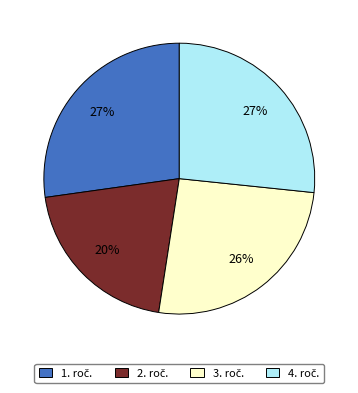

To the nearest percent, what is the difference between the largest and smallest slice percentages?

7%